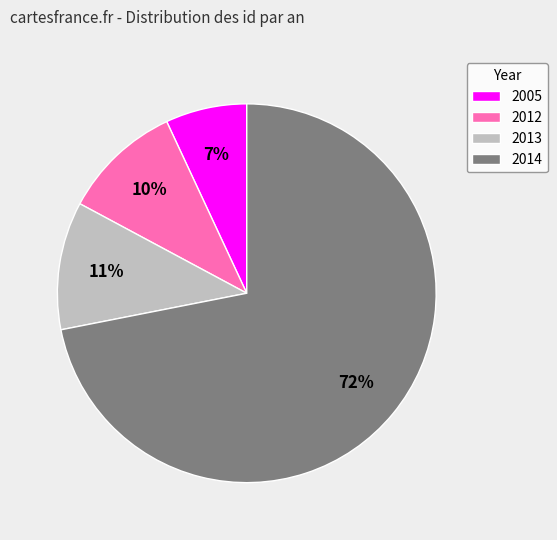

Rank the categories by value from lowest to highest.

2005, 2012, 2013, 2014